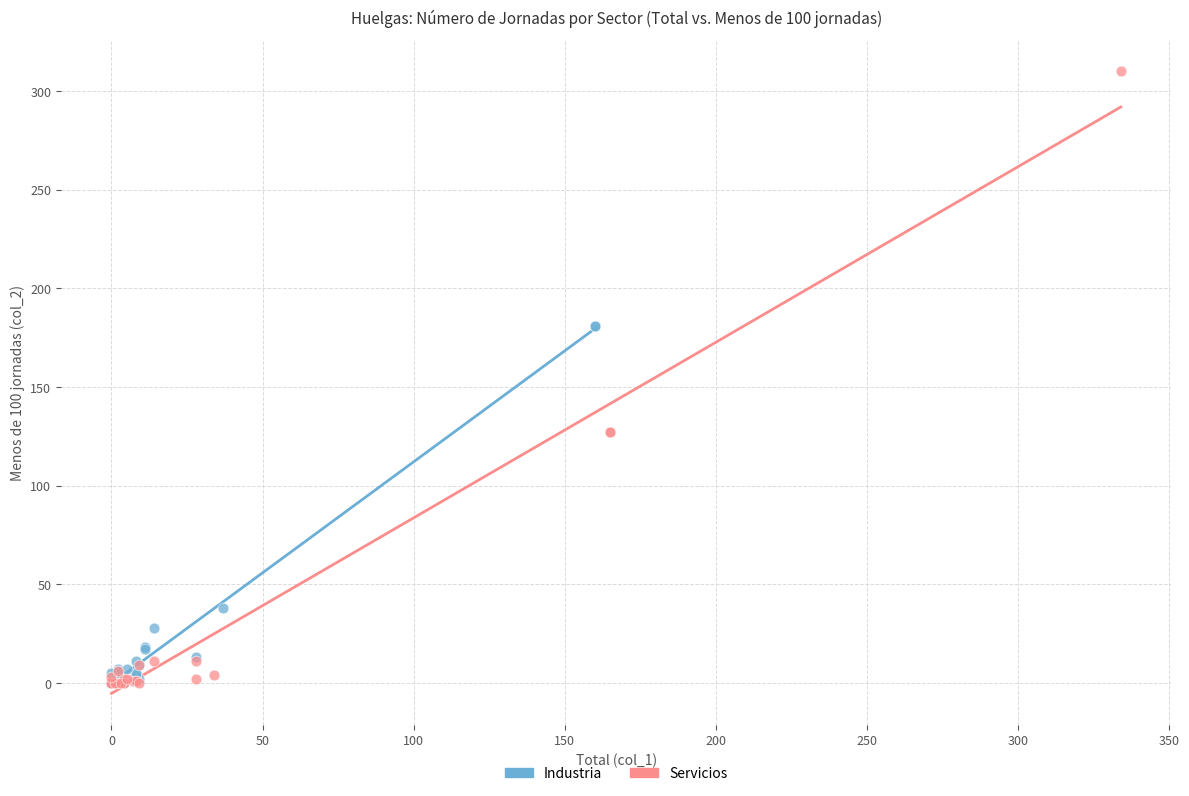

Which series has the largest Y range (max minus min)?

Servicios